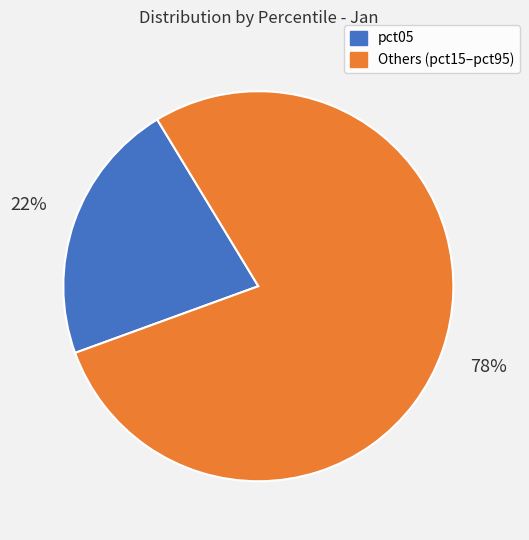

How many segments does this pie chart have?

2